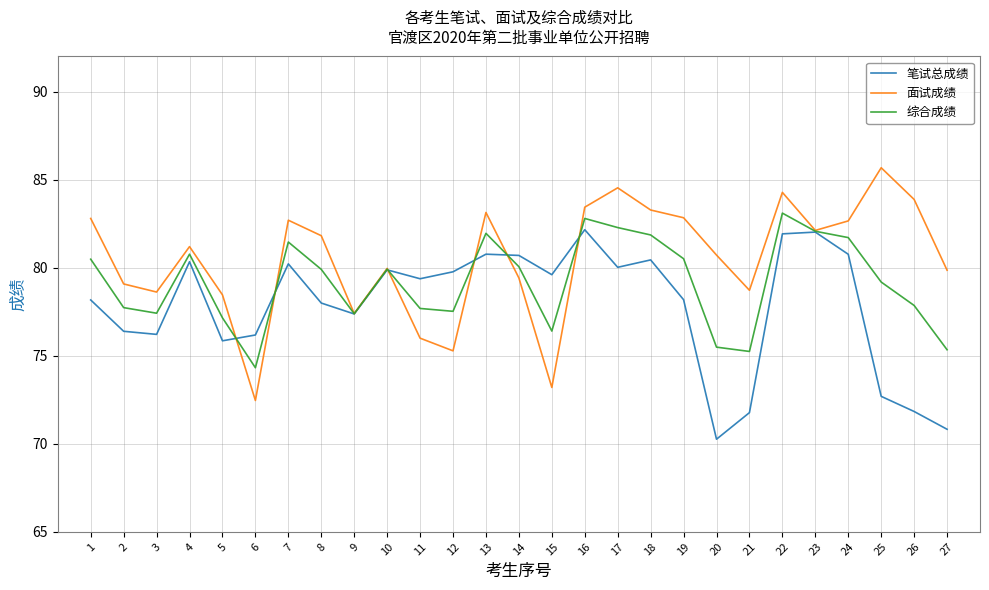

What is the difference between the highest and lowest values at 16?

1.3